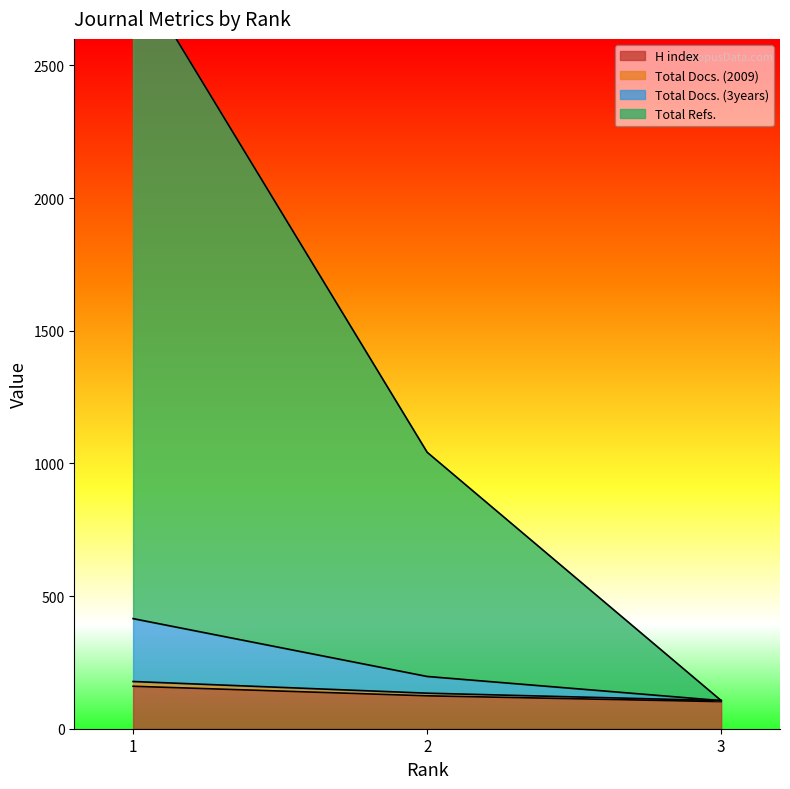

What is the difference between the Total Docs. (2009) values at 2 and 3?

28